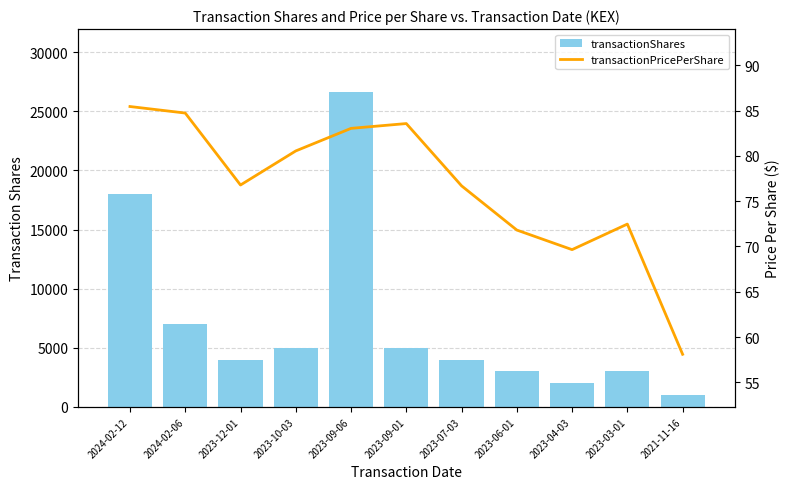

What position from the right is 2023-04-03?

3